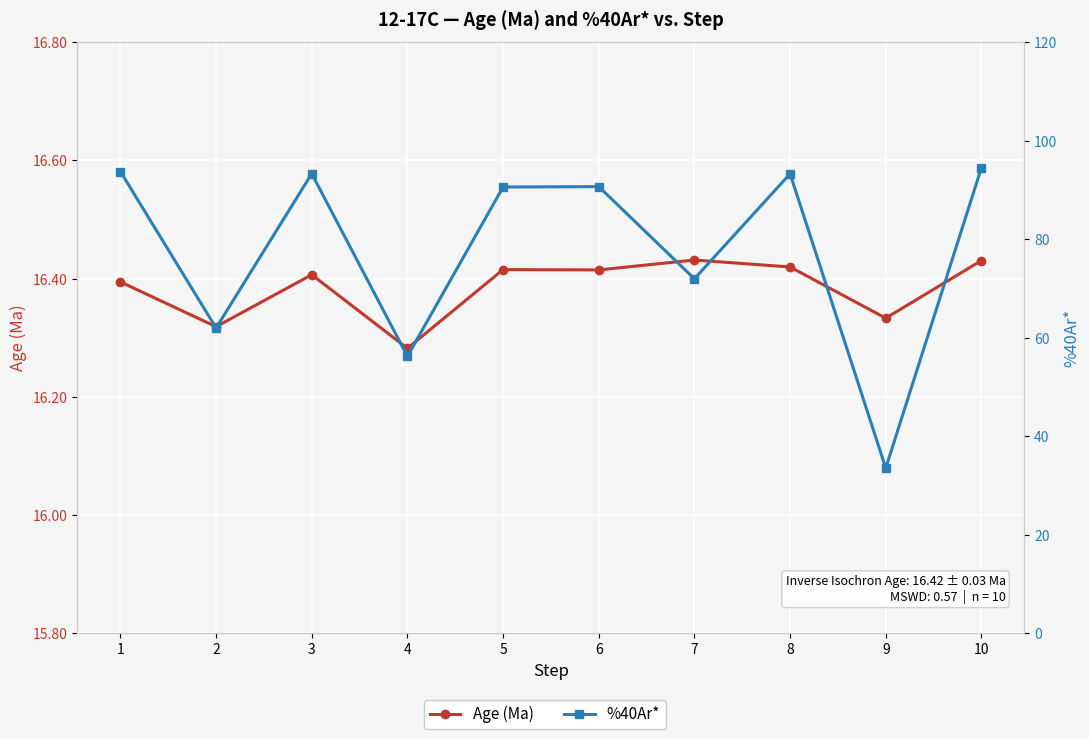

Rank the categories by %40Ar* value from highest to lowest.

10, 1, 3, 8, 6, 5, 7, 2, 4, 9